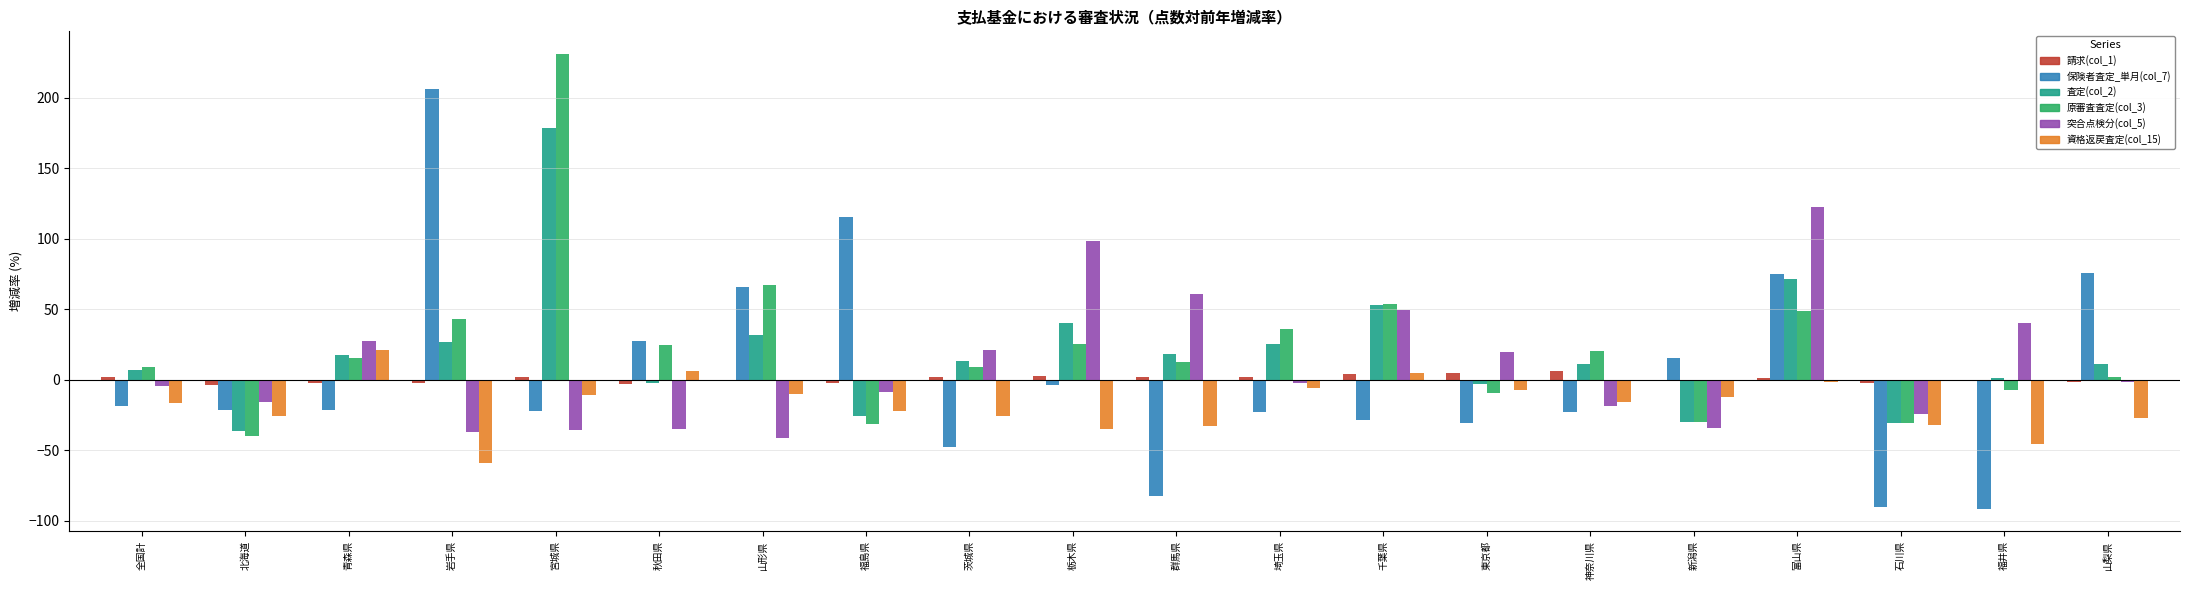

What is the highest value of the 査定(col_2) series?

178.6